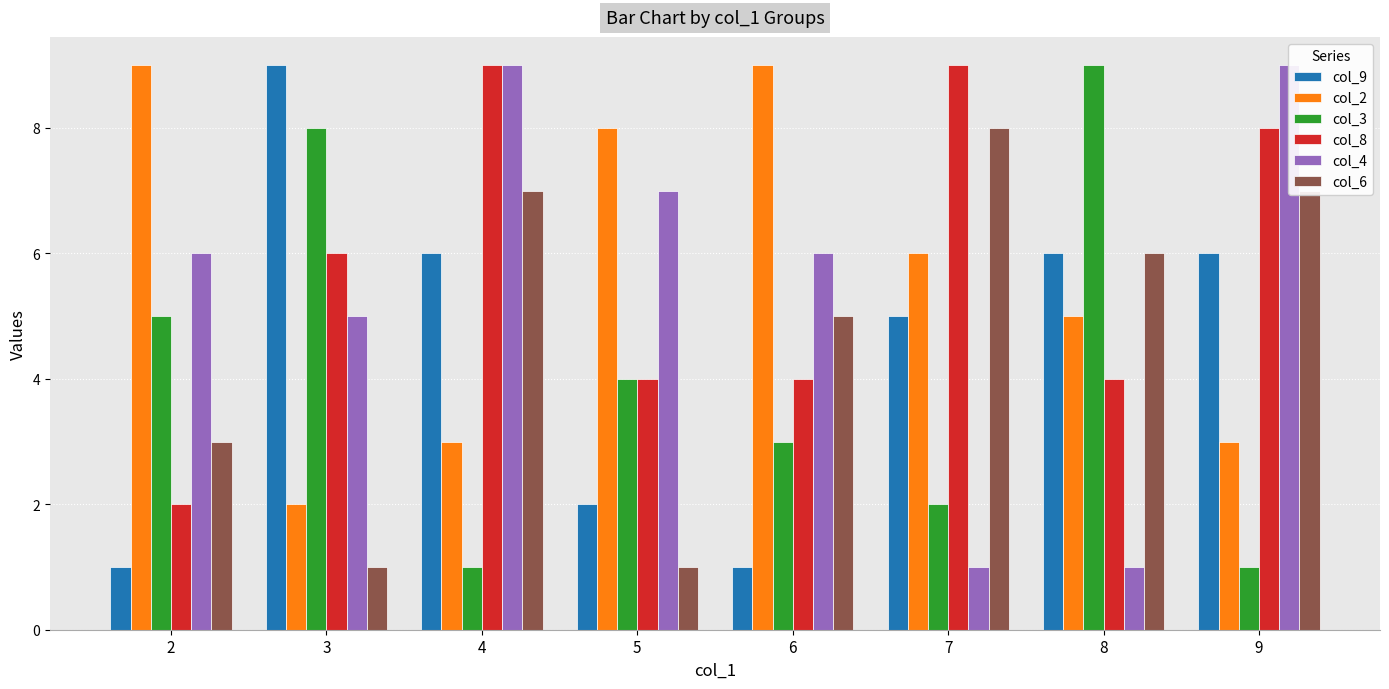

Is the value of col_8 at 7 greater than the value of col_2 at 4?

Yes